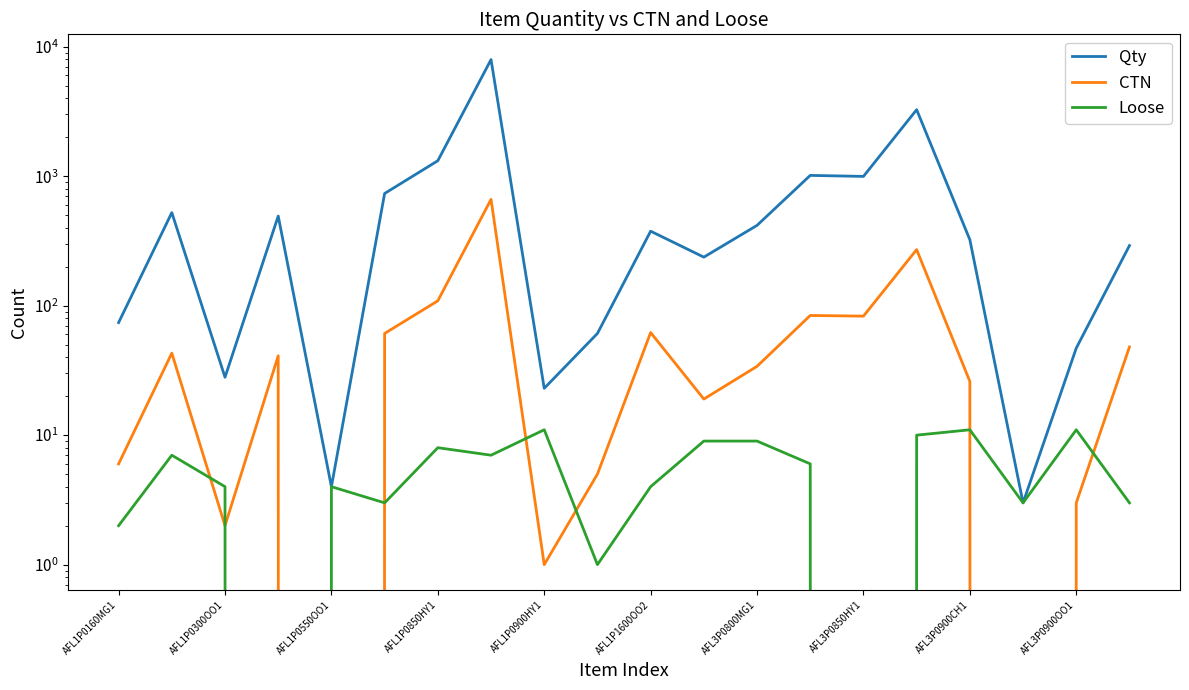

Which has a higher value, AFL3P0850HY1 or 18?

AFL3P0850HY1